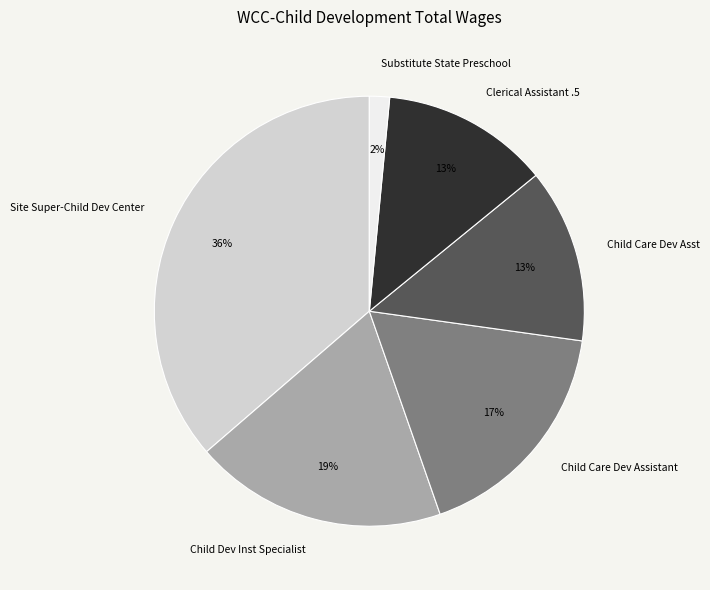

How many segments does this pie chart have?

6